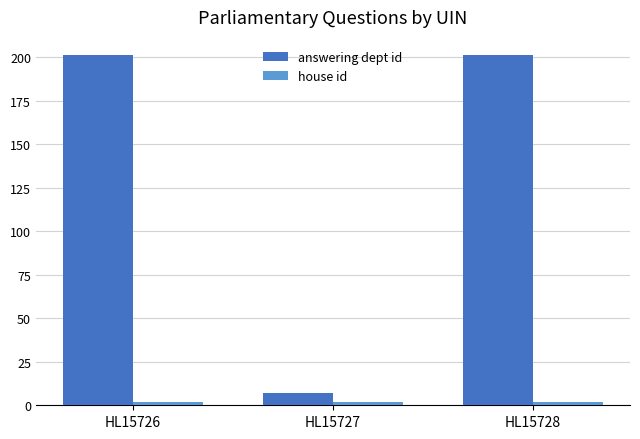

Which series has the largest total across all categories?

answering dept id